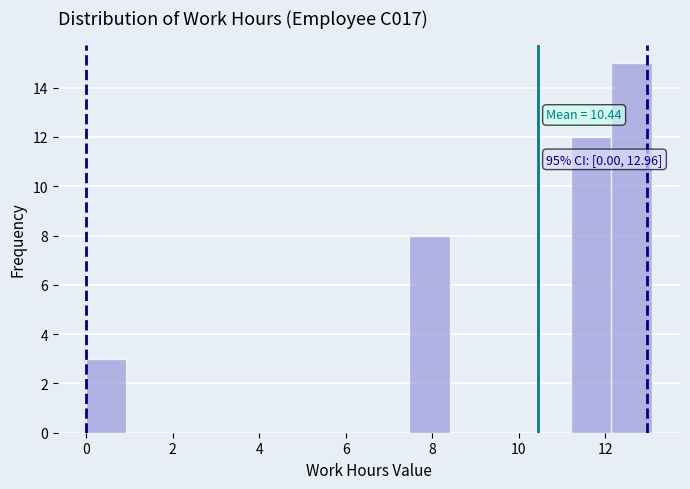

Which range on the x-axis has the tallest bar?

12.2 to 13.0